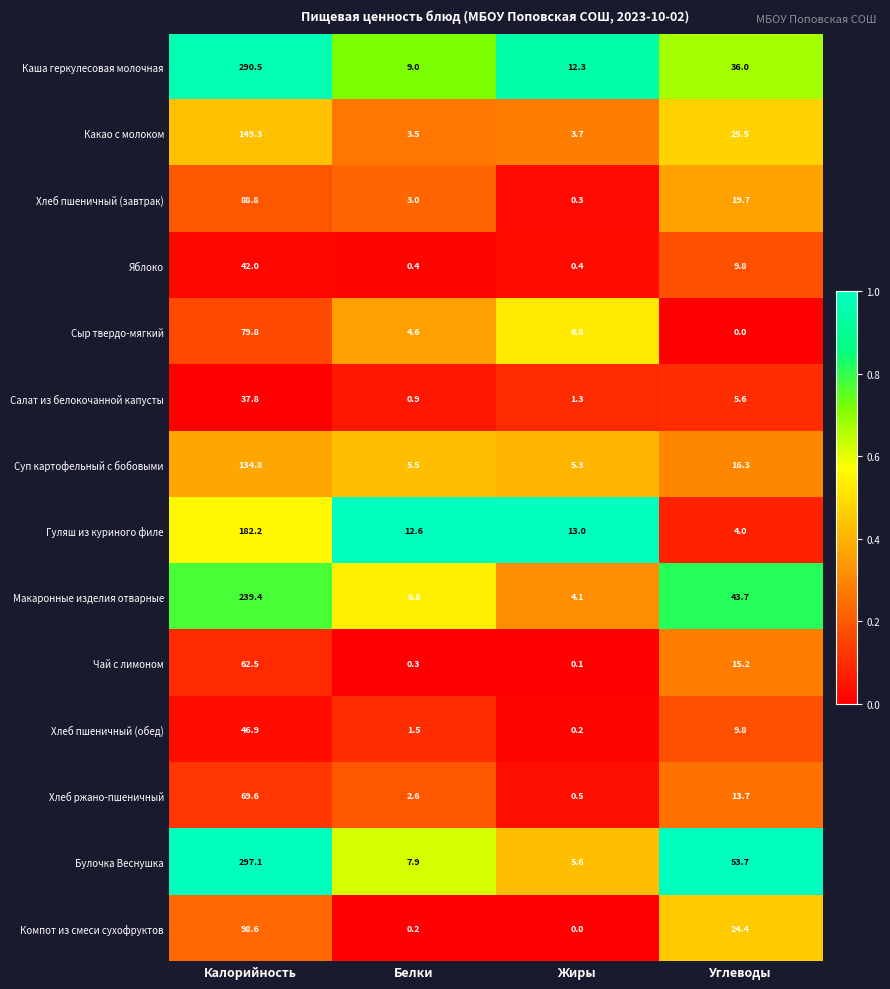

What is the difference between the Каша геркулесовая молочная values at Калорийность and Жиры?

278.2